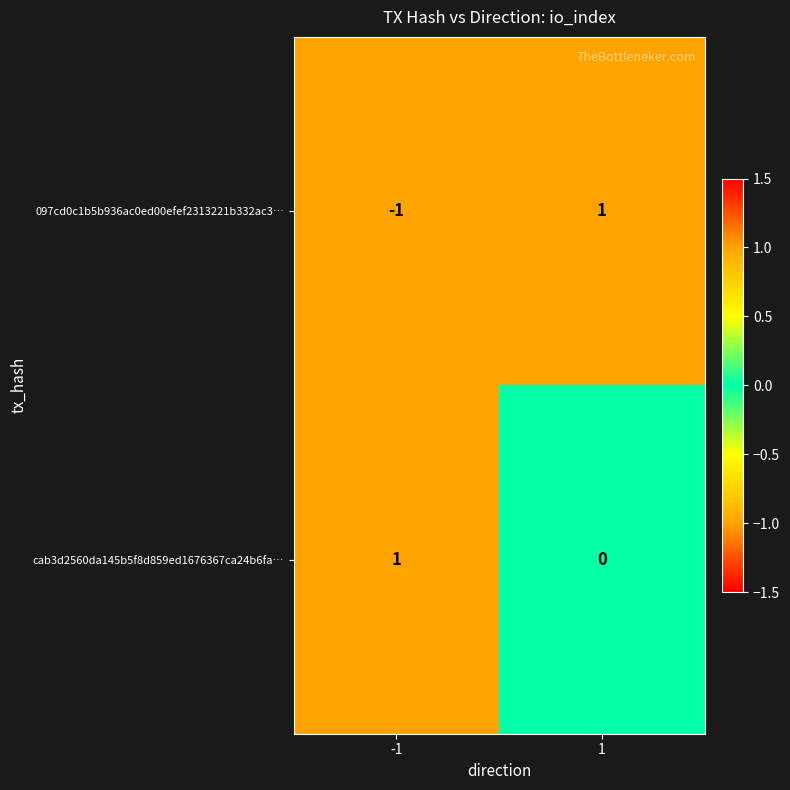

Is the value of 097cd0c1b5b936ac0ed00efef2313221b332ac3… at -1 greater than the value of cab3d2560da145b5f8d859ed1676367ca24b6fa… at 1?

No